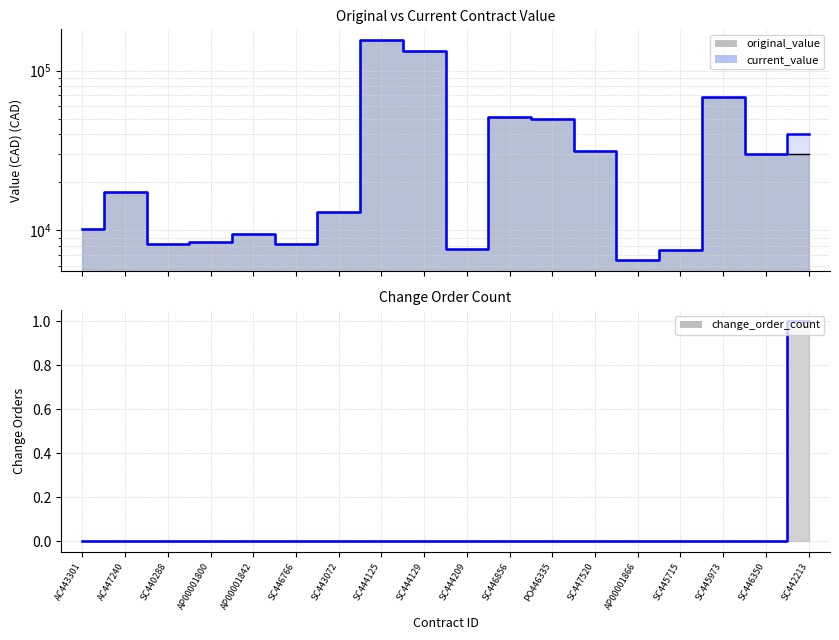

Which series has the largest total across all categories?

current_value